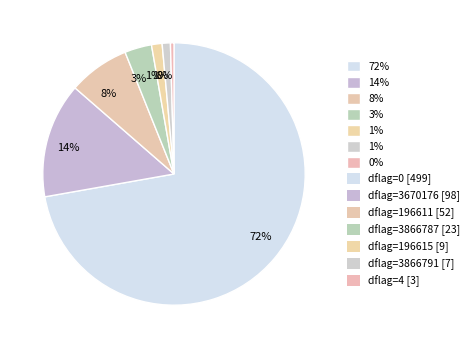

Which slice is the smallest?

4